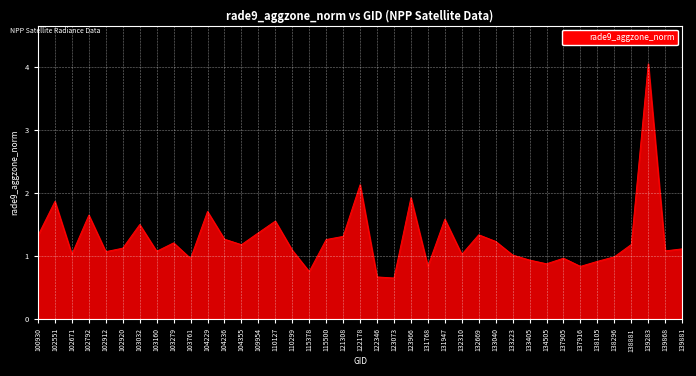

The value at 131768 is 0.8. True or false?

True